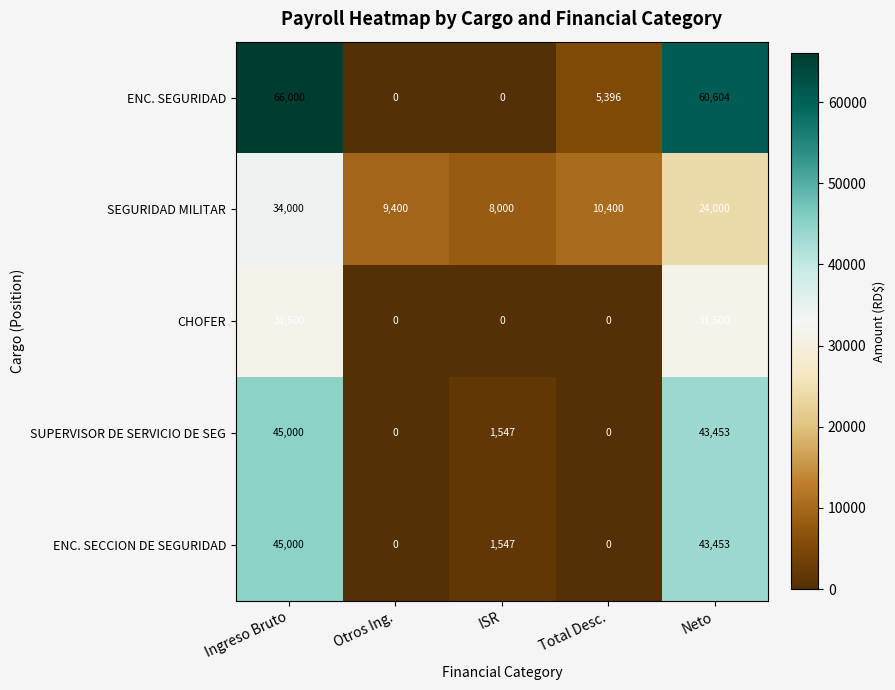

Is it true that SEGURIDAD MILITAR equals 34000 at Ingreso Bruto?

True